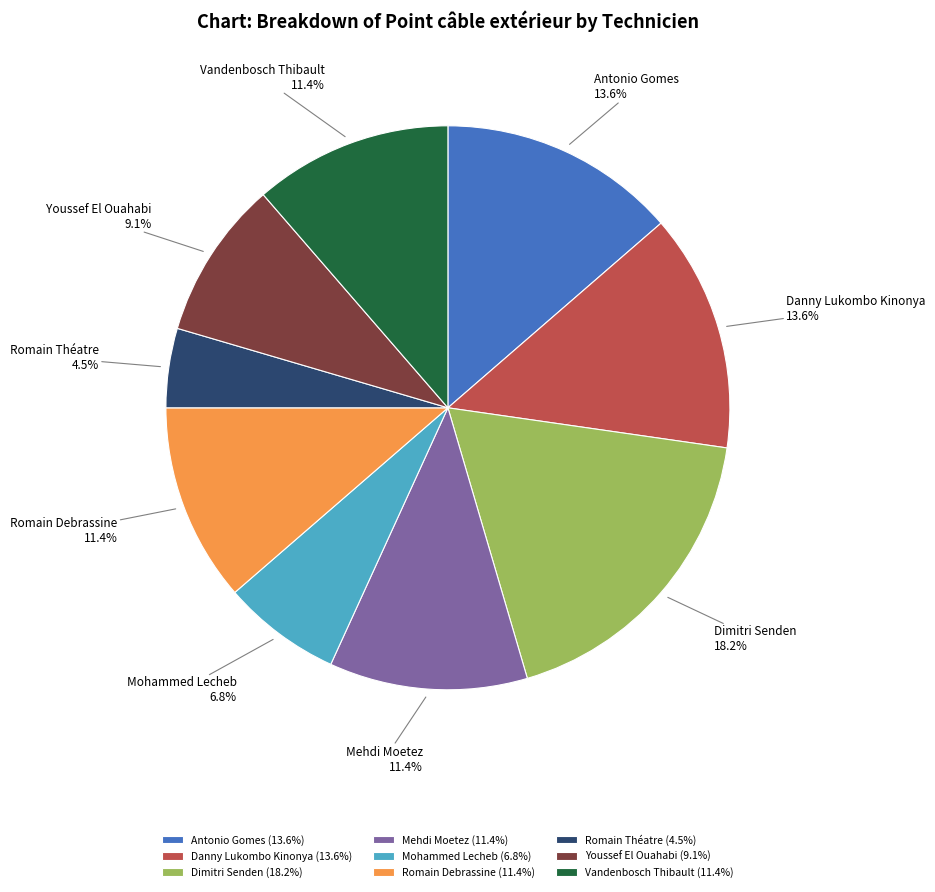

Is there any slice that represents more than half of the pie?

No